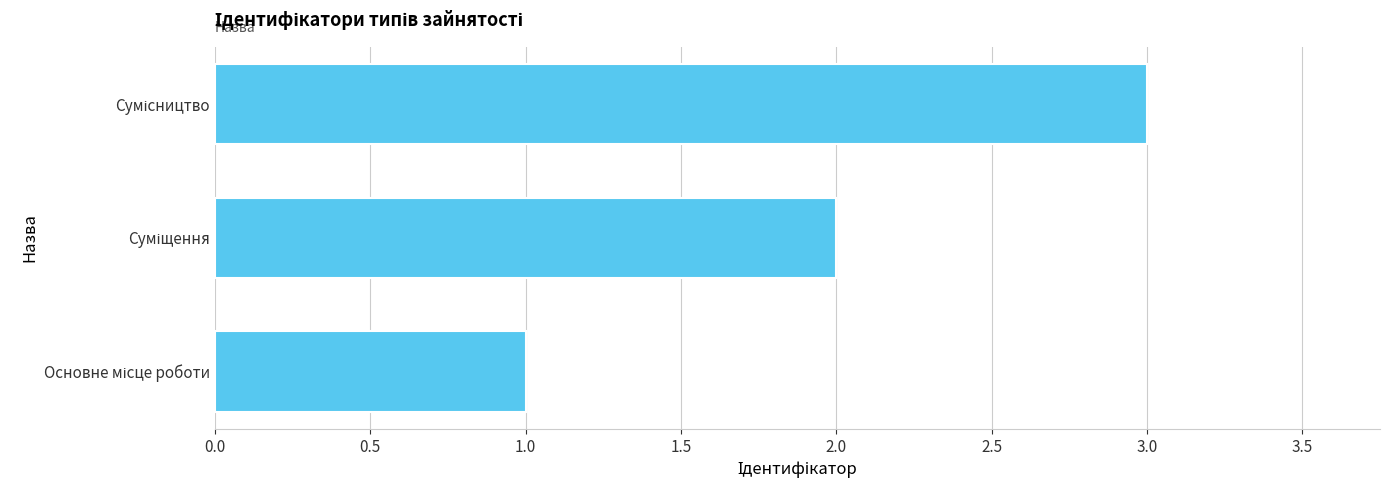

What is the greatest value displayed?

3